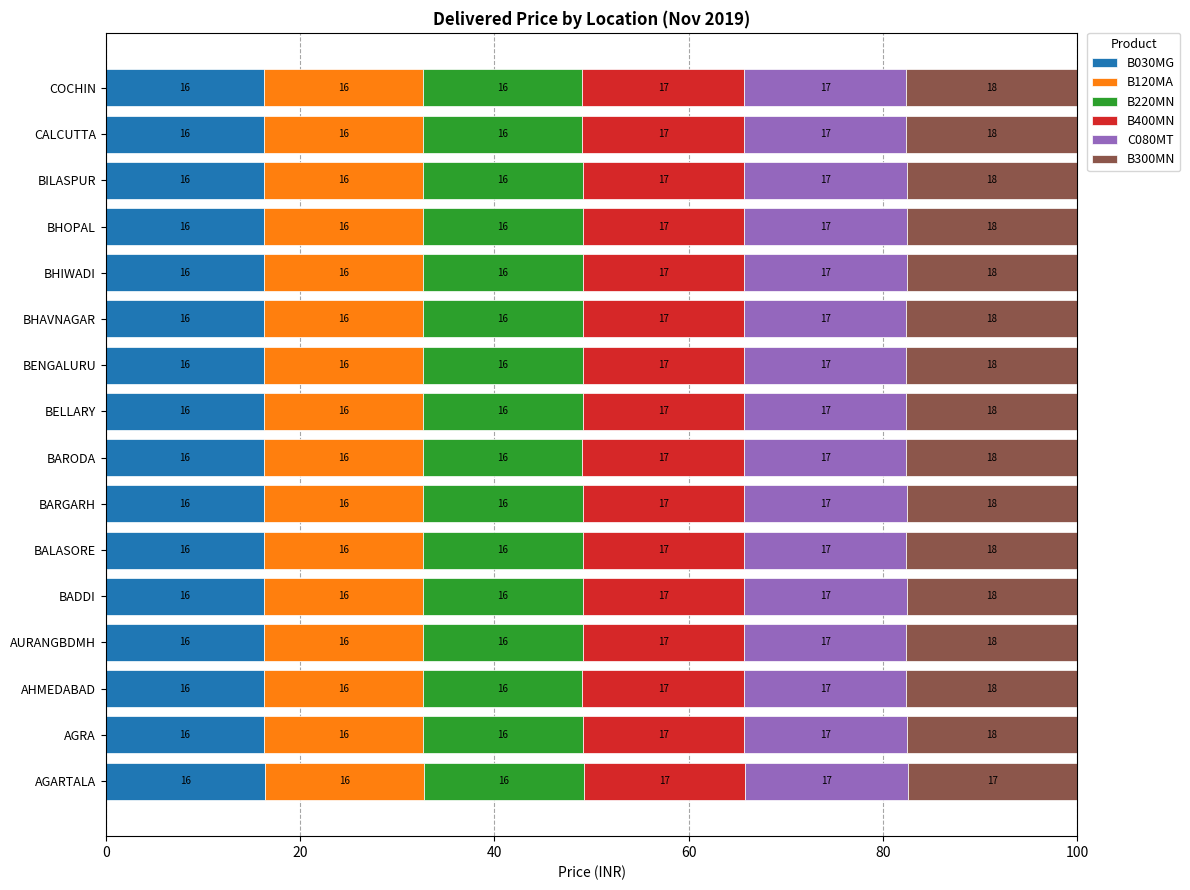

What are all the series names shown in the legend?

B030MG, B120MA, B220MN, B400MN, C080MT, B300MN